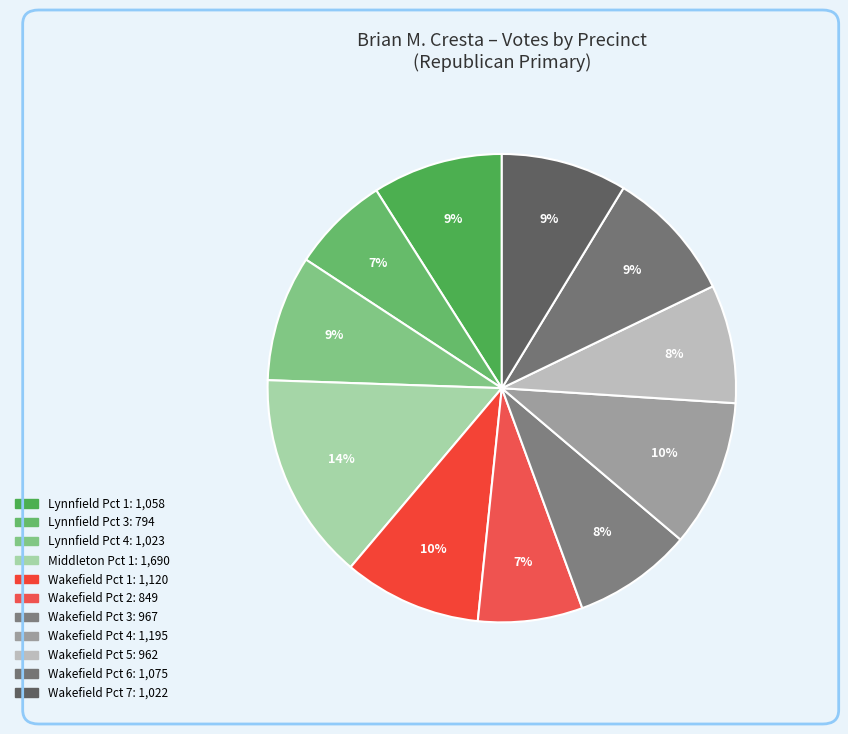

How many slices are in this pie chart?

11